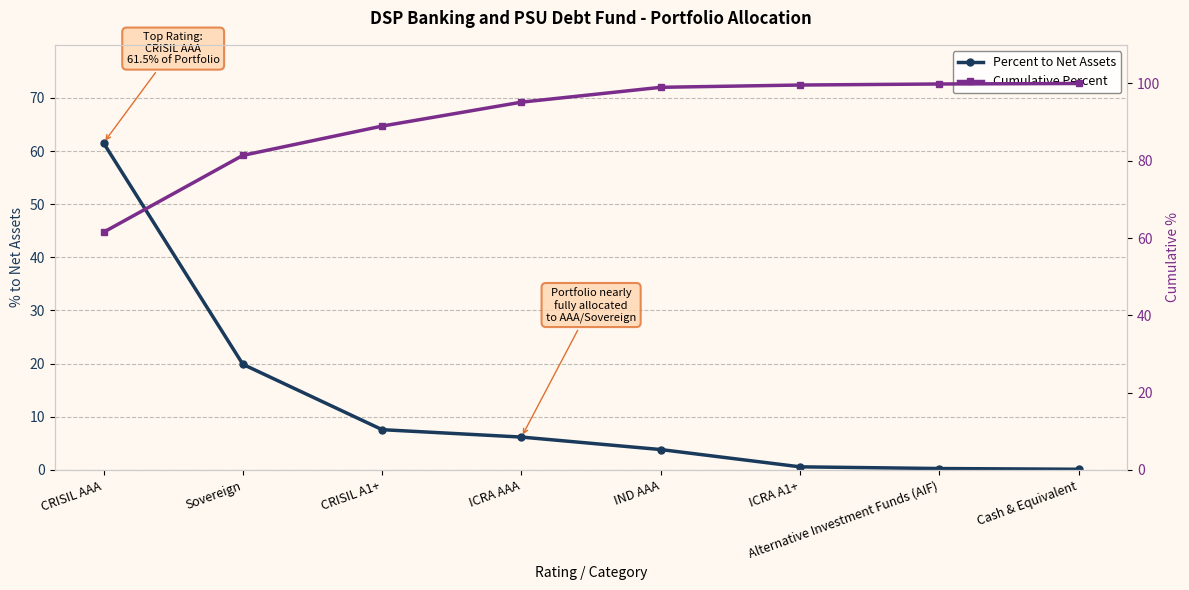

Reading right to left, what are all the values shown in this chart?

Percent to Net Assets: Cash & Equivalent=0.1	Alternative Investment Funds (AIF)=0.3	ICRA A1+=0.6	IND AAA=3.8	ICRA AAA=6.2	CRISIL A1+=7.6	Sovereign=19.9	CRISIL AAA=61.5
Cumulative Percent: Cash & Equivalent=100.0	Alternative Investment Funds (AIF)=99.9	ICRA A1+=99.6	IND AAA=99.0	ICRA AAA=95.2	CRISIL A1+=89.0	Sovereign=81.4	CRISIL AAA=61.5